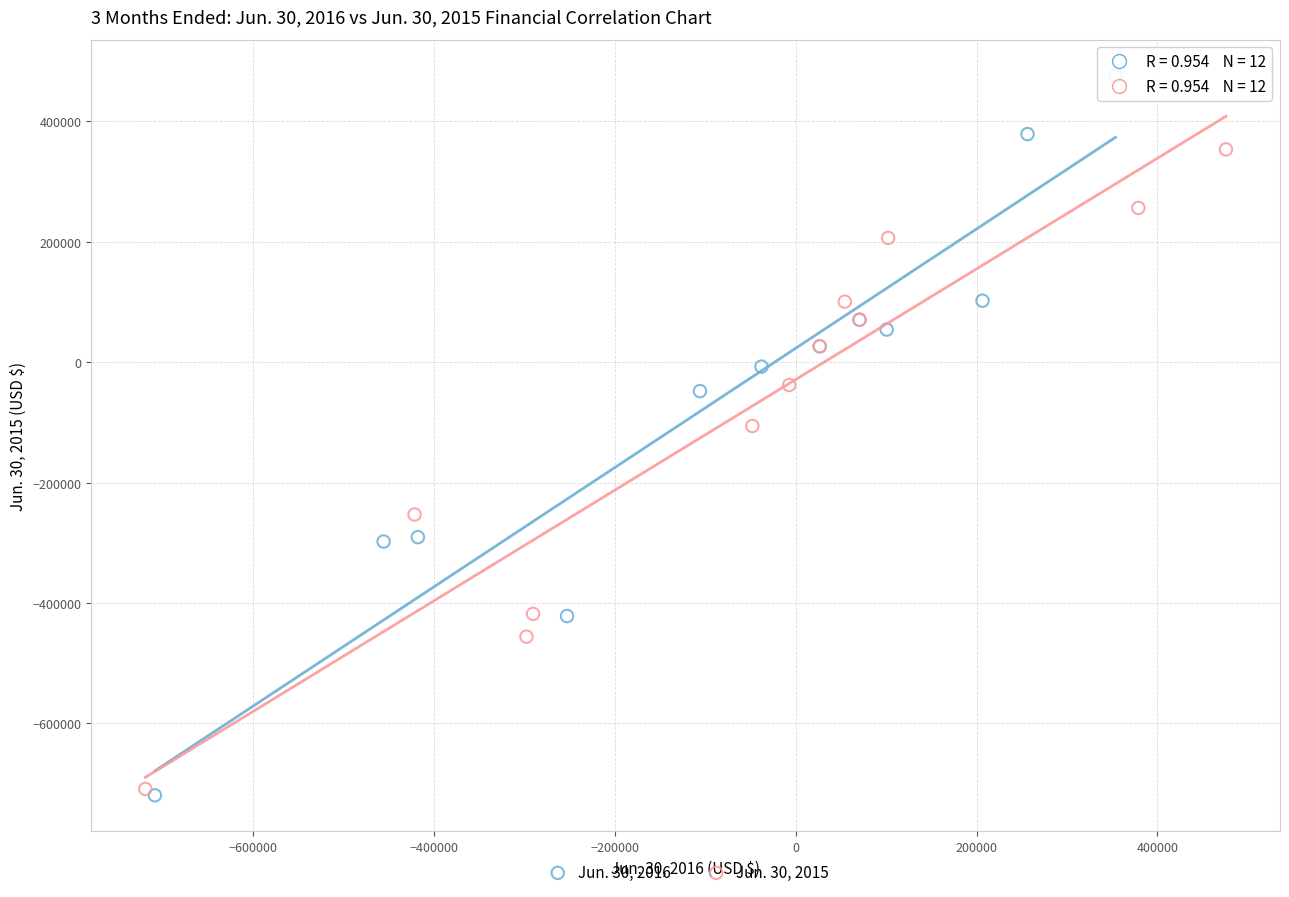

Which series has the widest spread of Y values?

Jun. 30, 2016